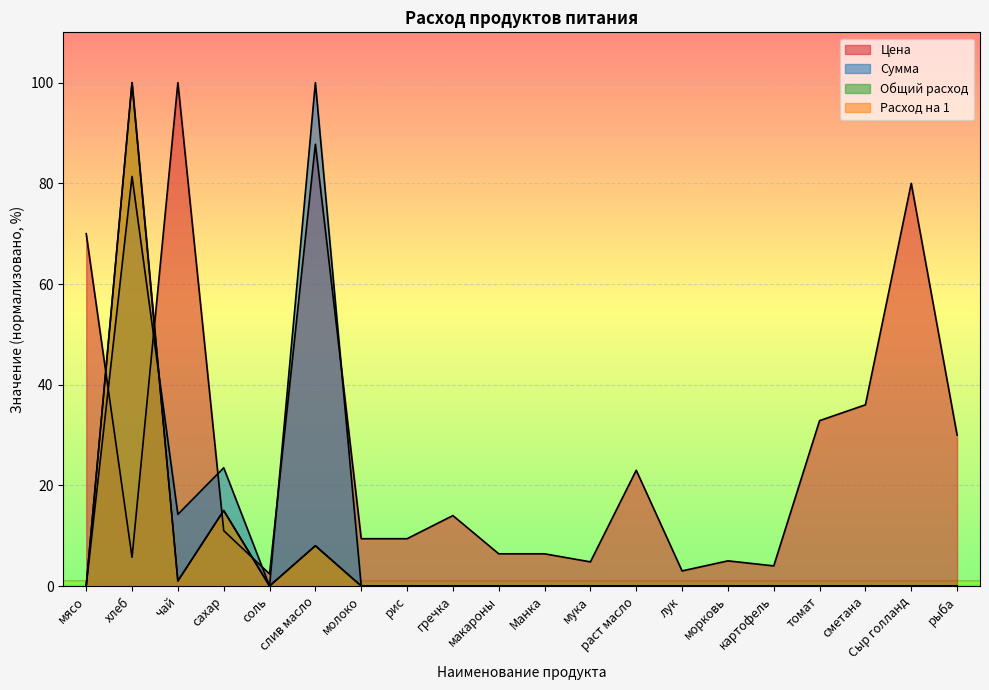

What is the label of the 12th point from the left?

мука